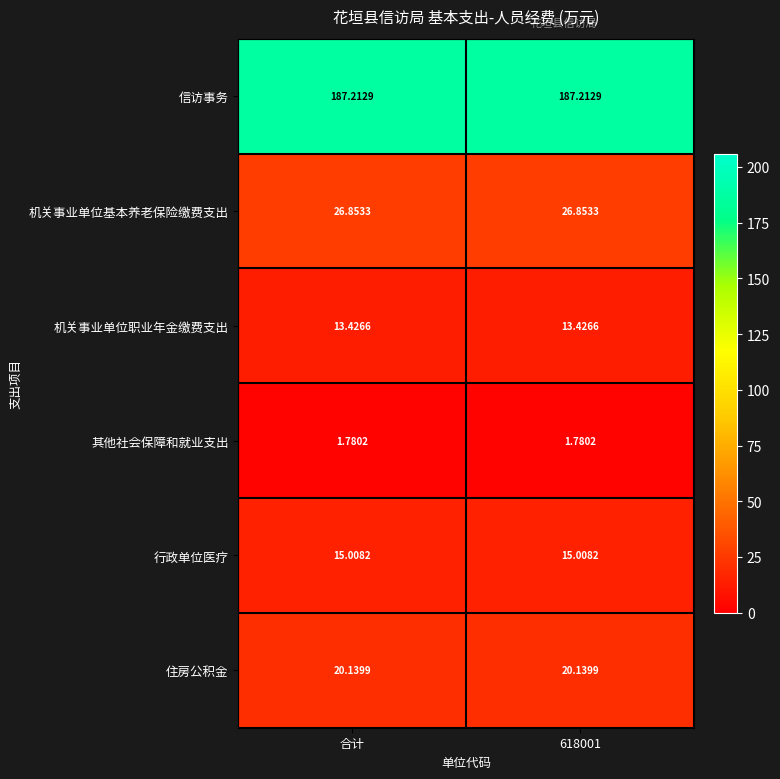

Which series has the largest total across all categories?

信访事务